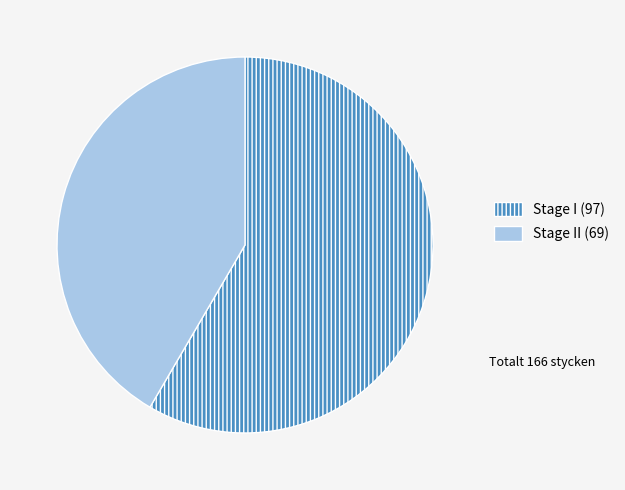

Does any single category account for the majority?

Yes